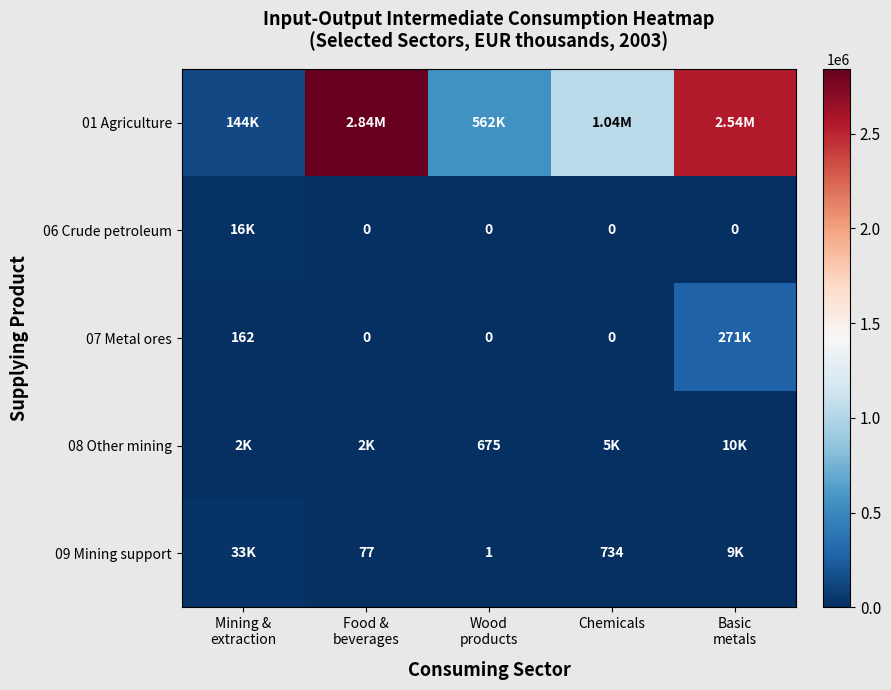

Which series has the widest spread of values?

01 Agriculture